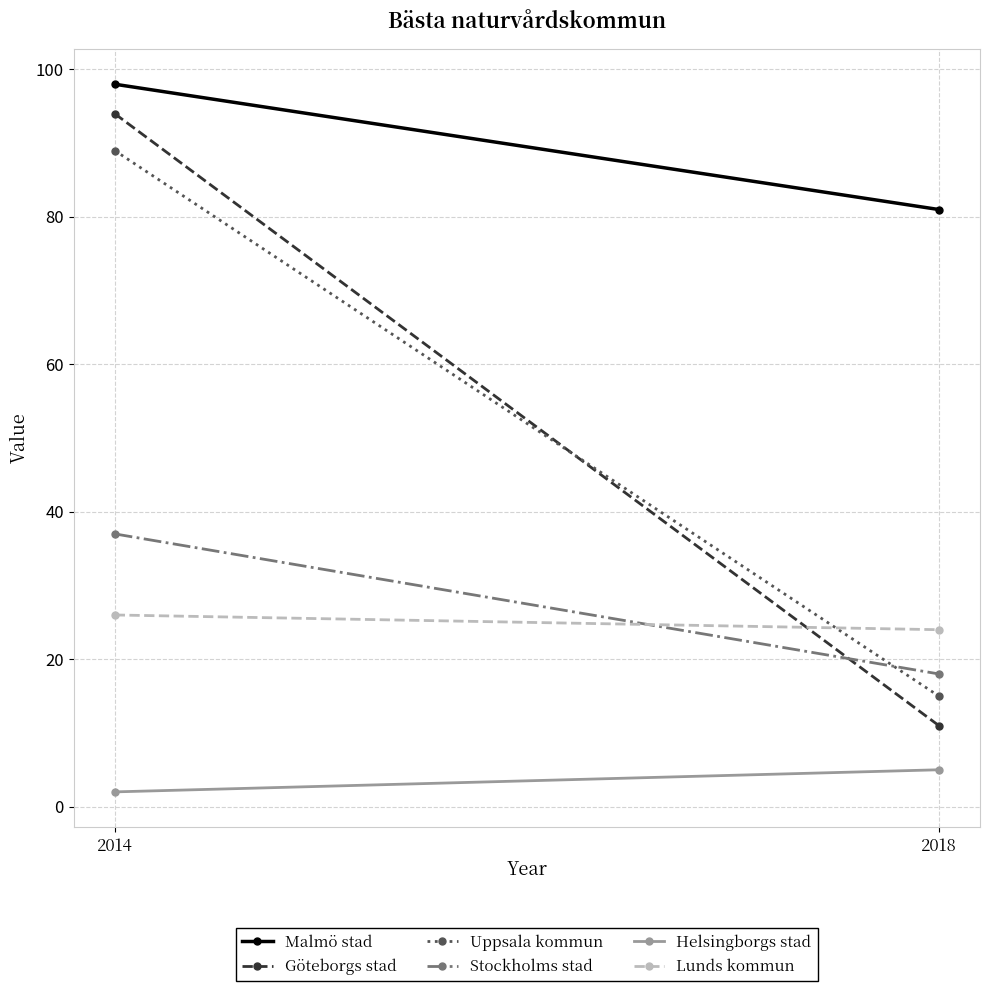

What is the sum of all Göteborgs stad values?

105